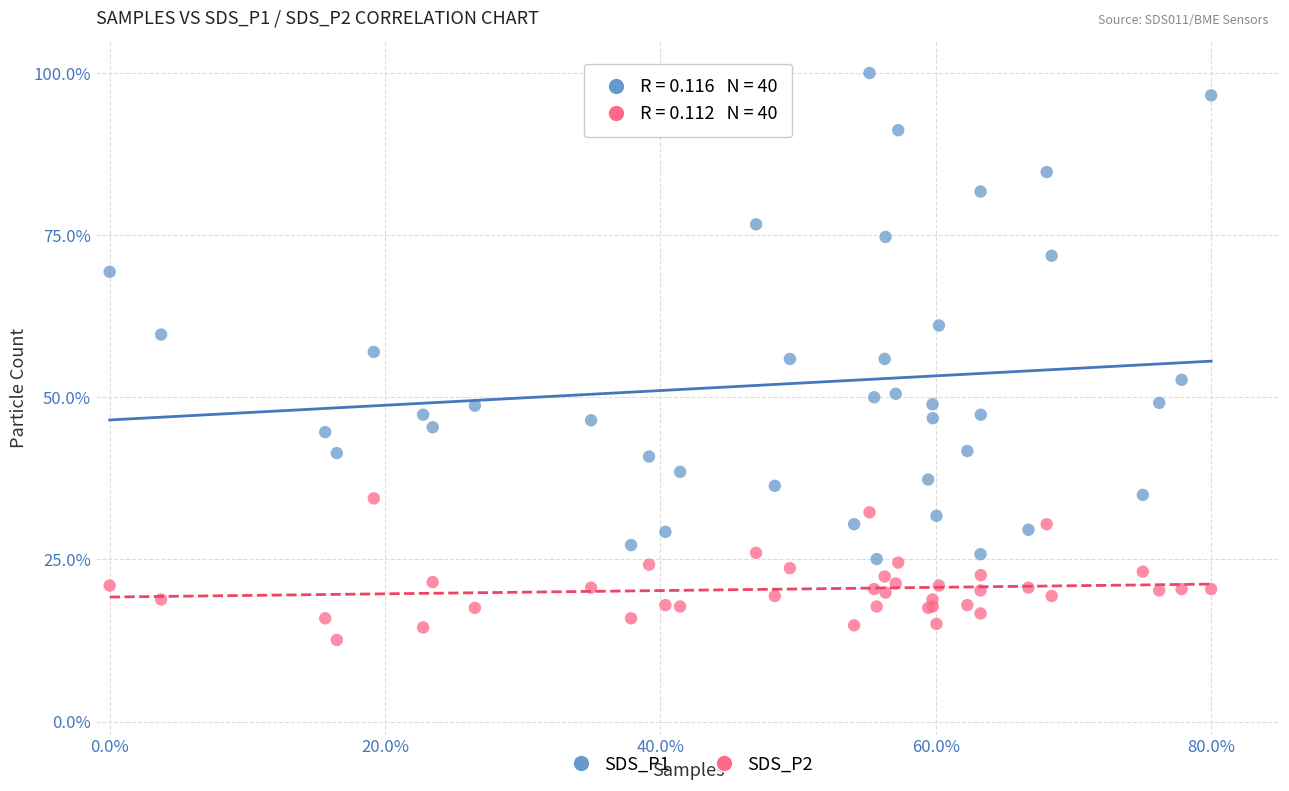

Which series has the largest Y range (max minus min)?

SDS_P1